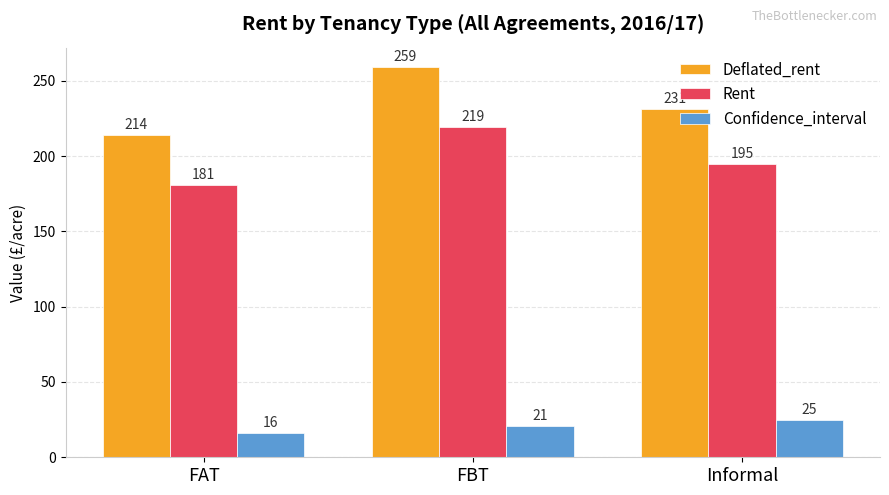

Rank the categories by Rent value from highest to lowest.

FBT, Informal, FAT